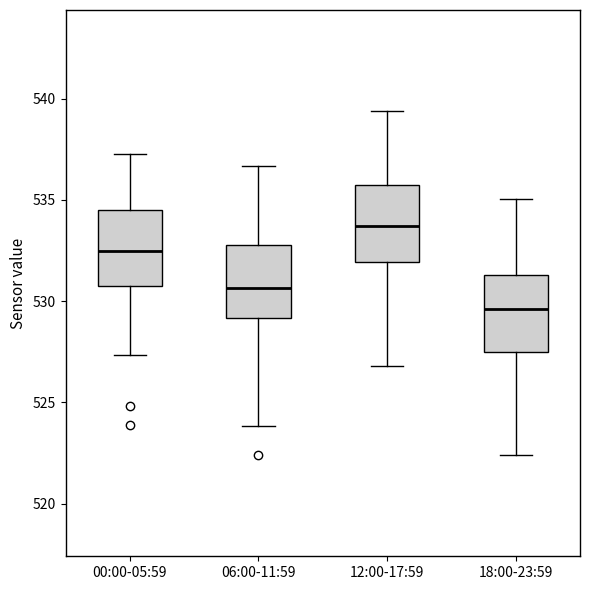

Where does the median line of the box for 12:00-17:59 sit on the y-axis? The values are not printed on the chart, so give them approximately, as read against the axis.

533.5